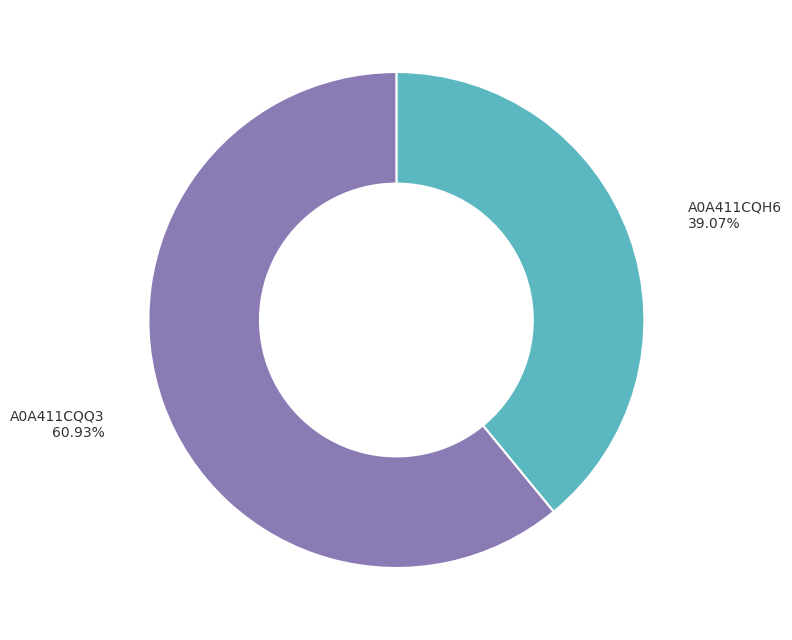

Is there any slice that represents more than half of the pie?

Yes